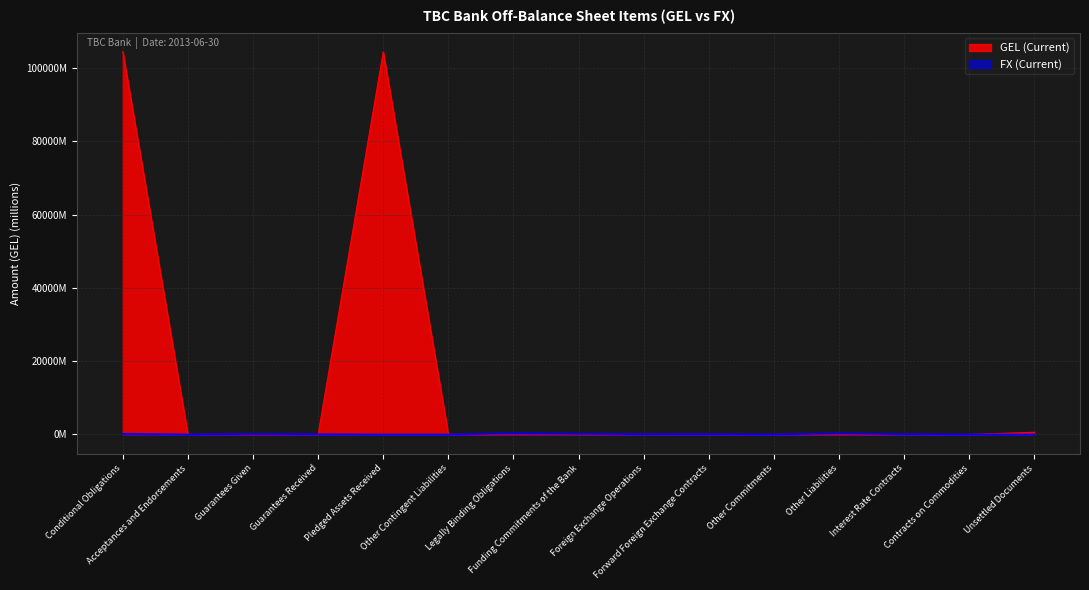

At which label does FX (Current) reach its minimum?

Acceptances and Endorsements